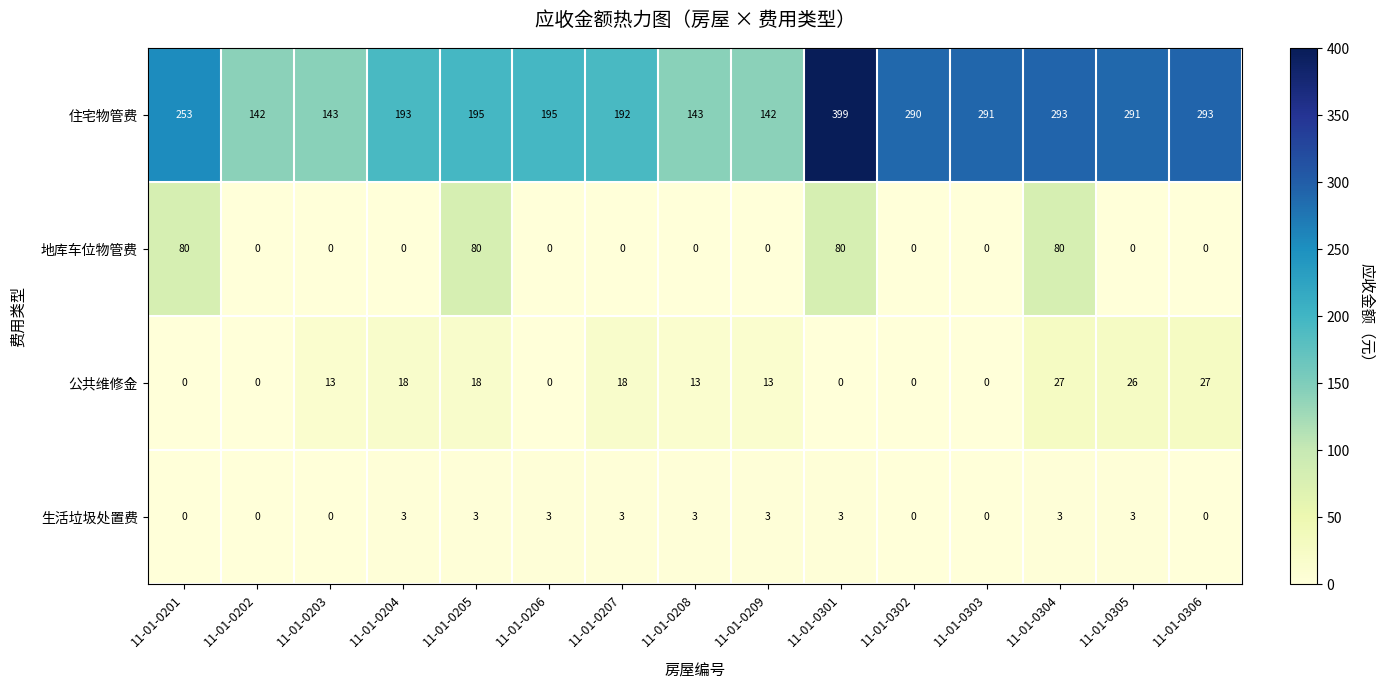

What is the difference between the highest and lowest values at 11-01-0306?

293